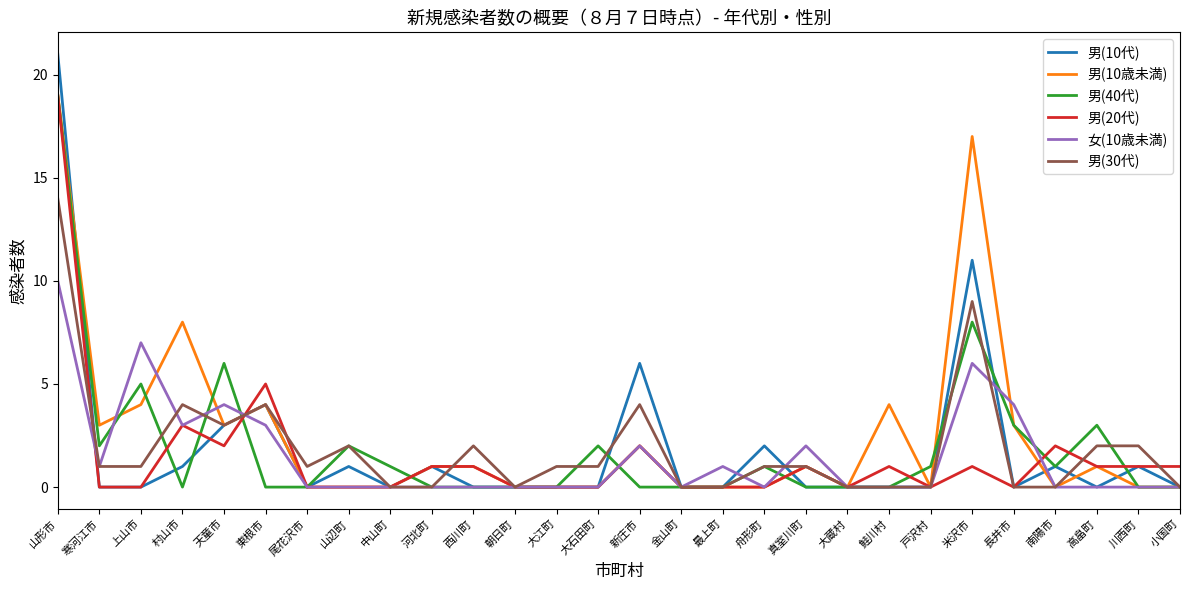

Which category has the highest value in the 男(40代) series?

山形市